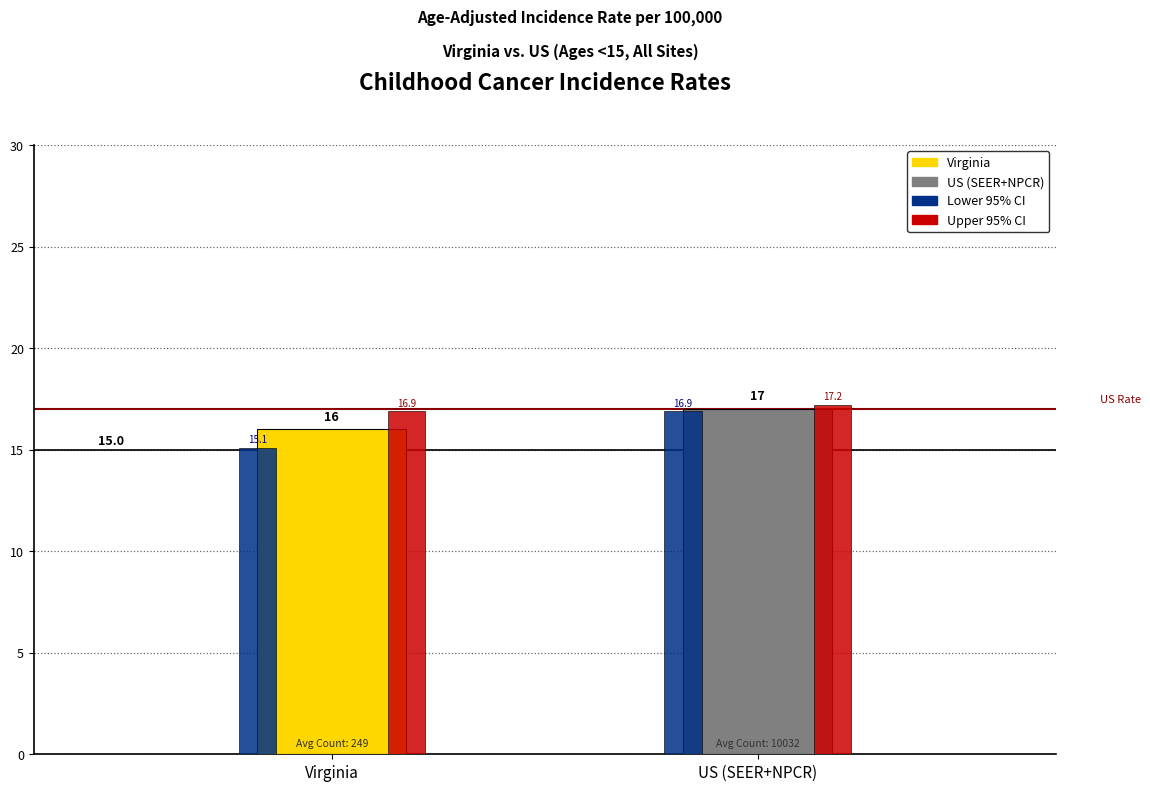

List the labels in order of Upper 95% CI value, largest first.

US (SEER+NPCR), Virginia